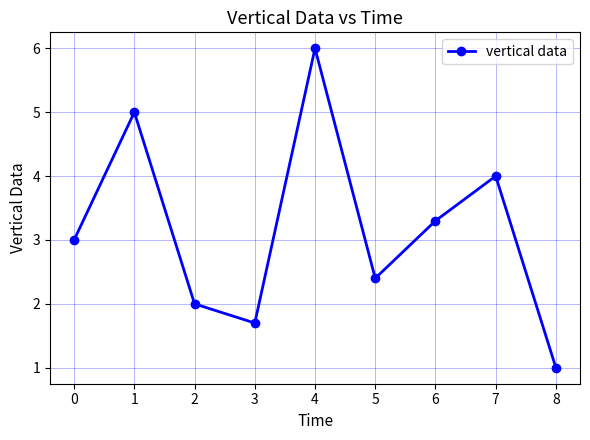

Is it true that the value at 4 is 6.0?

True